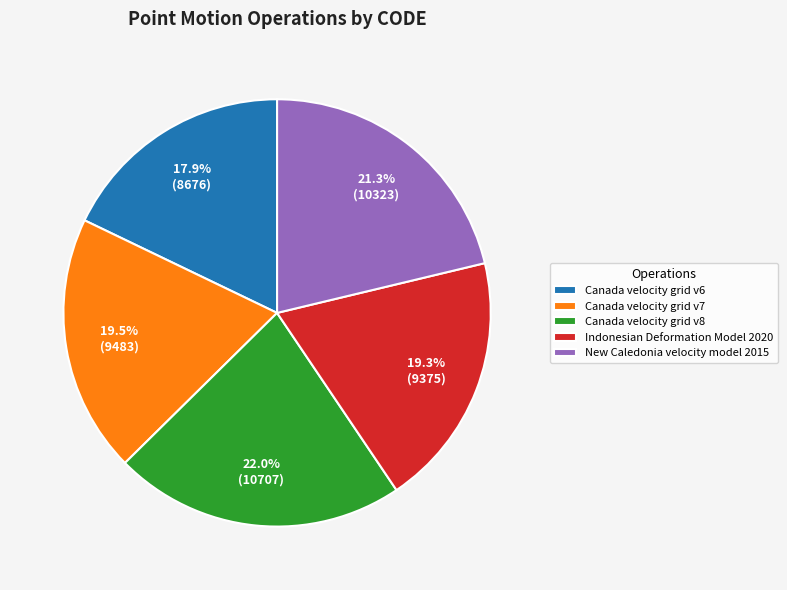

Between Canada velocity grid v8 and Canada velocity grid v7, which is larger?

Canada velocity grid v8